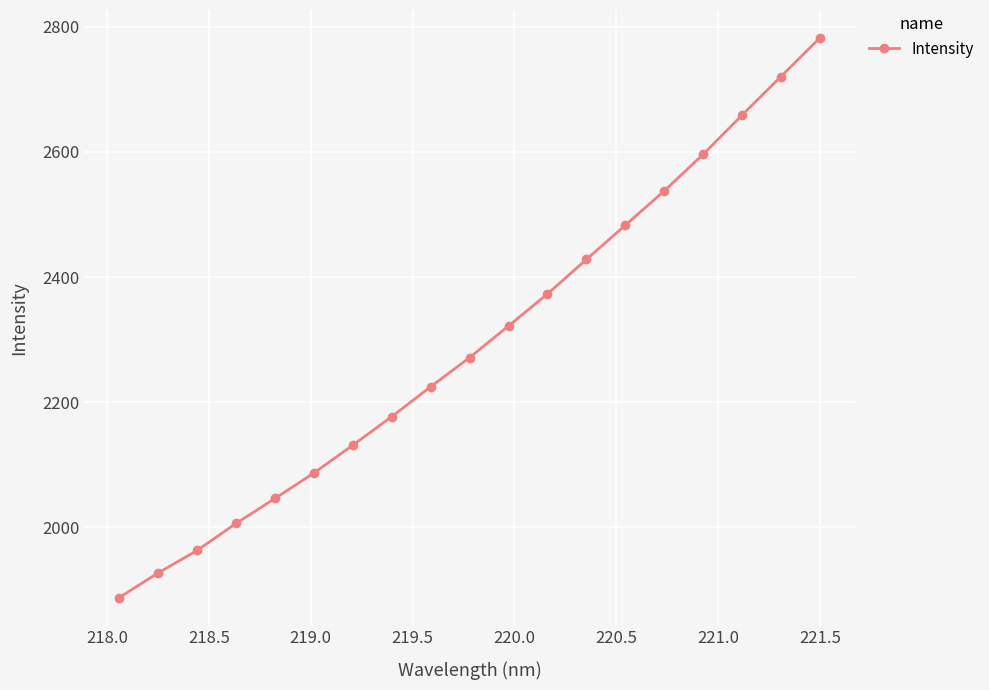

How many values are below 2271?

9